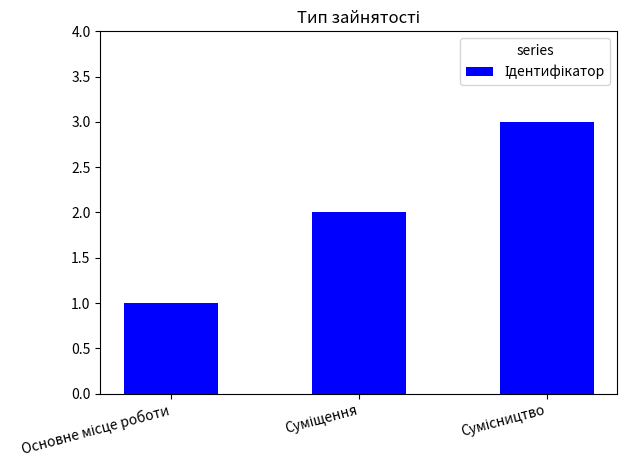

What is the maximum value shown in the chart?

3